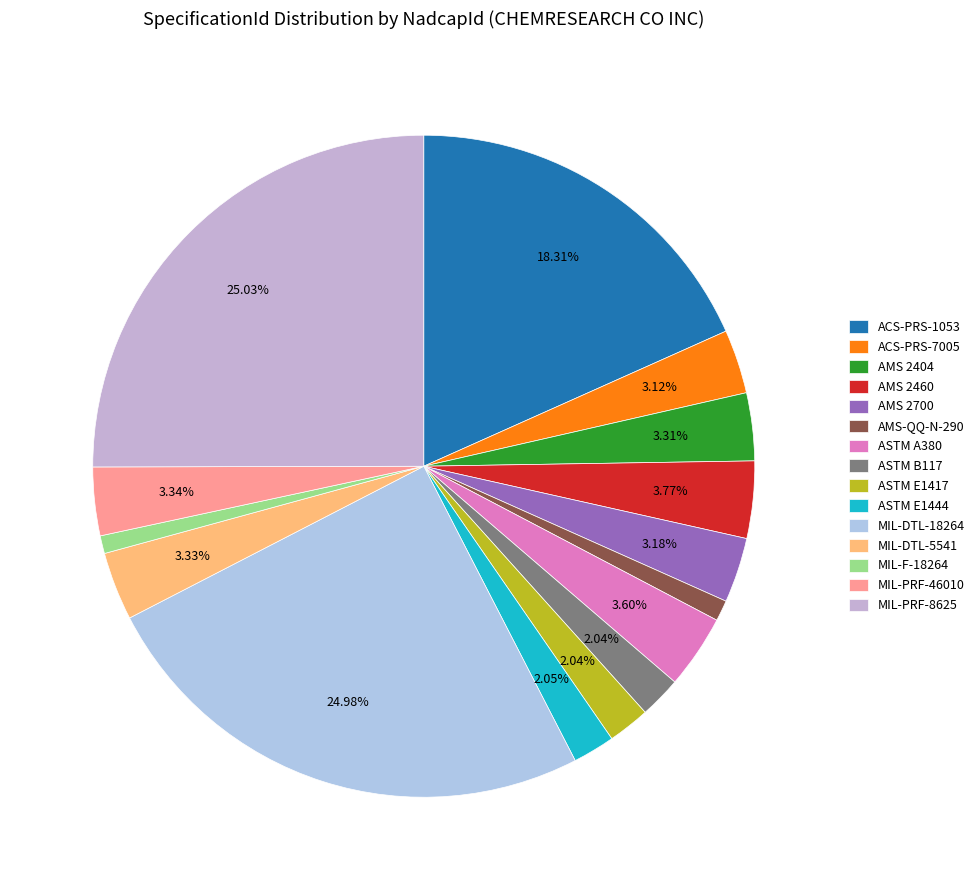

Does MIL-DTL-18264 account for over 50% of the chart?

No